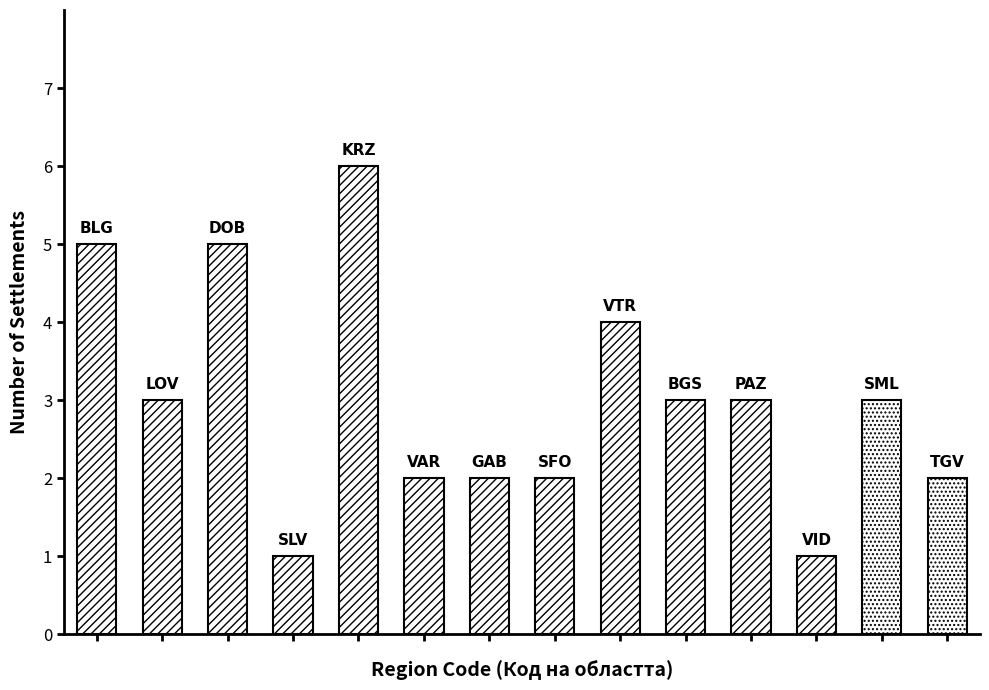

What is the maximum value shown in the chart?

6